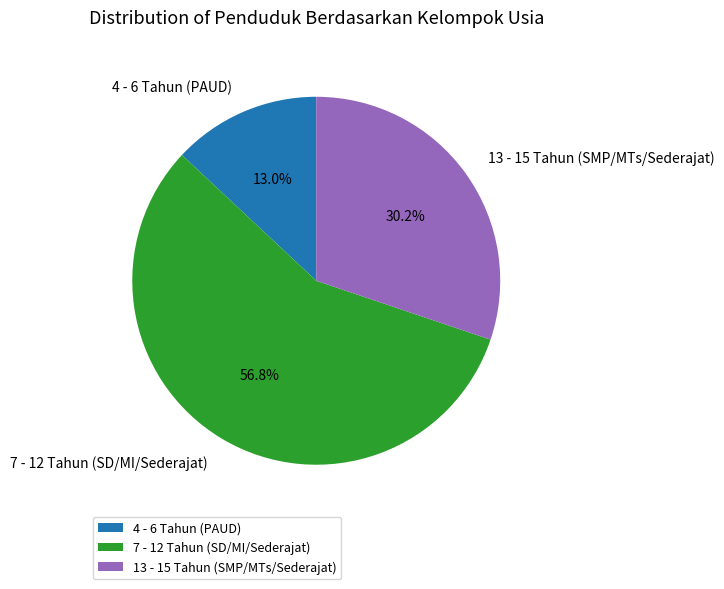

To the nearest percent, what percentage of the pie is 4 - 6 Tahun (PAUD)?

13%